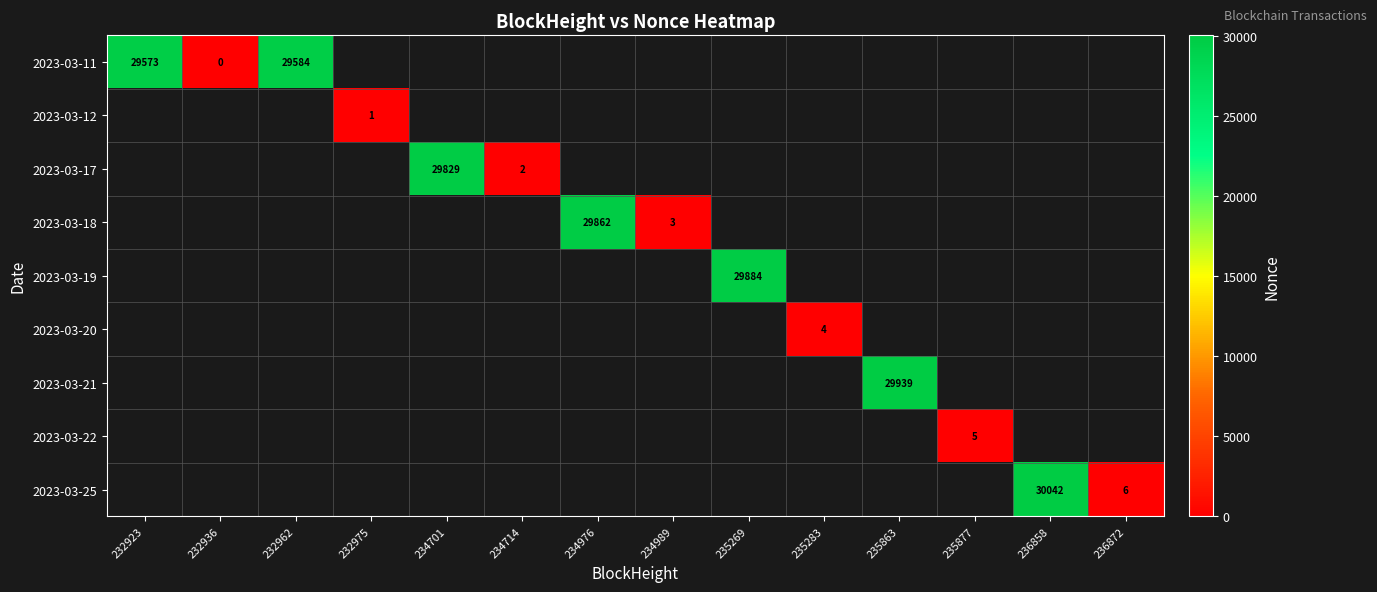

At how many categories does at least one series exceed 5995?

7